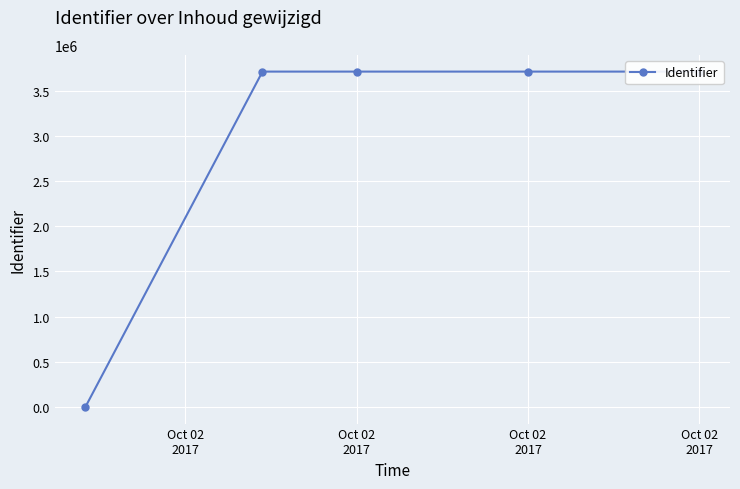

Reading left to right, list all the values displayed in this chart.

0	3715209	3715210	3715214	3715217